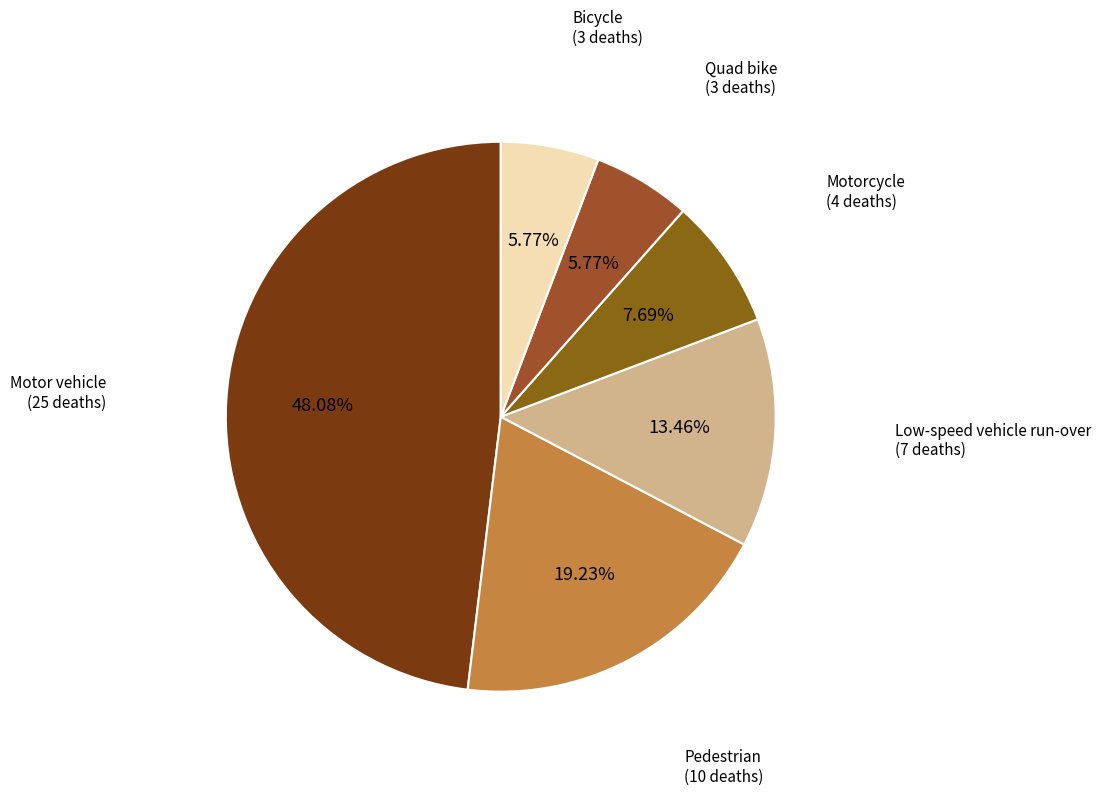

Combined, do Bicycle and Pedestrian account for over 50%?

No